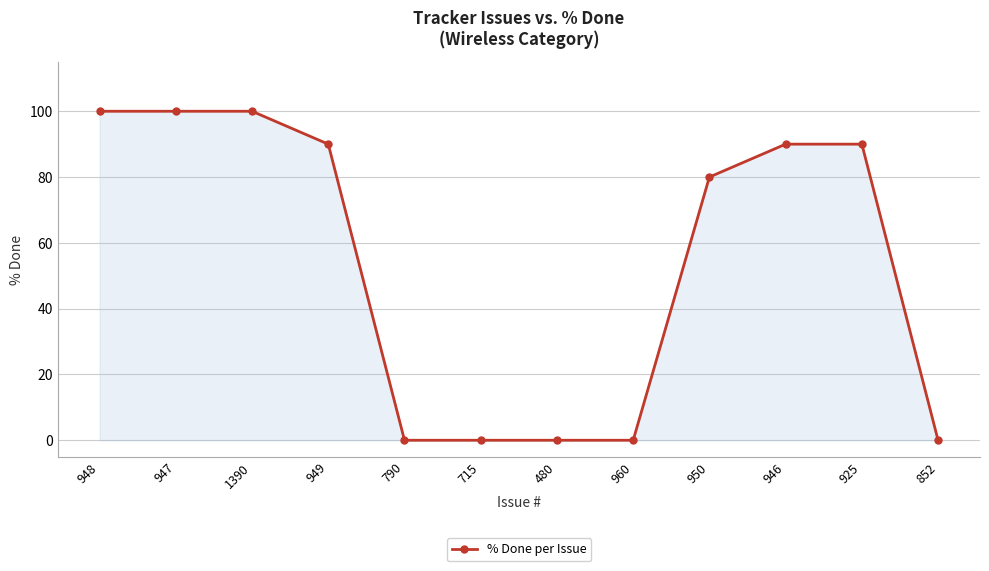

What is the sum of the values at 960 and 949?

90